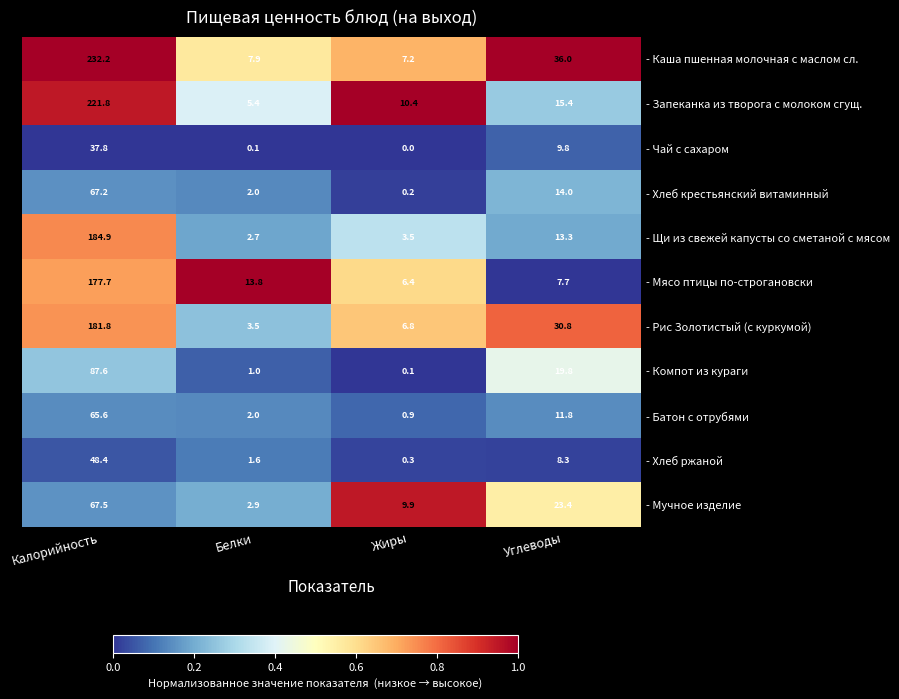

The - Компот из кураги series shows 19.8 at Углеводы. True or false?

True